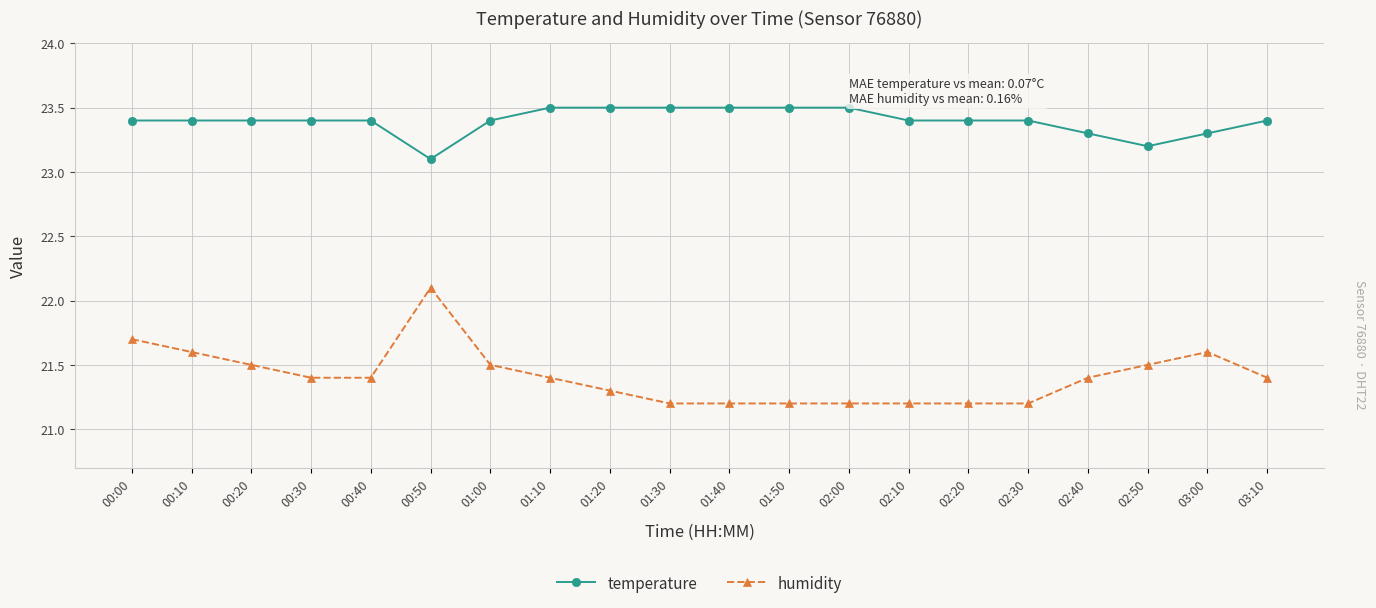

Is it true that temperature equals 23.4 at 02:30?

True